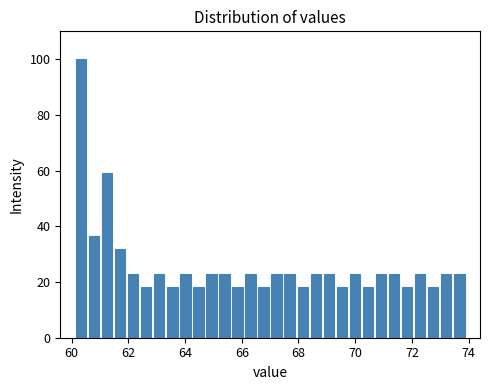

Around what value on the x-axis is the tallest bar? Give the approximate position of its centre, as read against the axis.

60.4